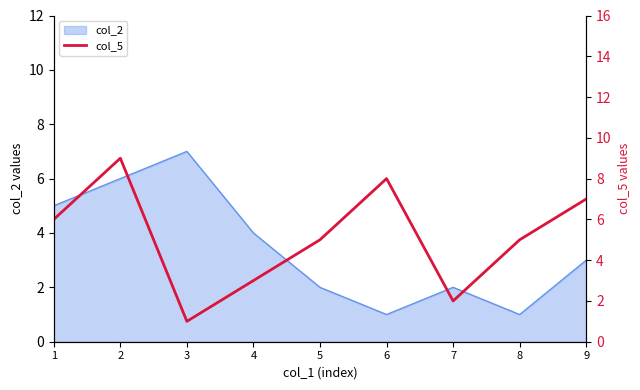

Where is the data nearest to the value 5?

5